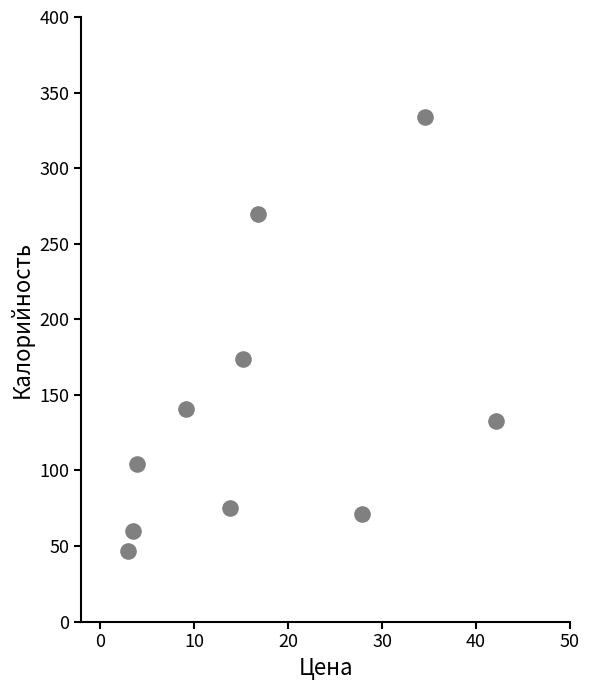

What Y value in the scatter plot is closest to 190?

174